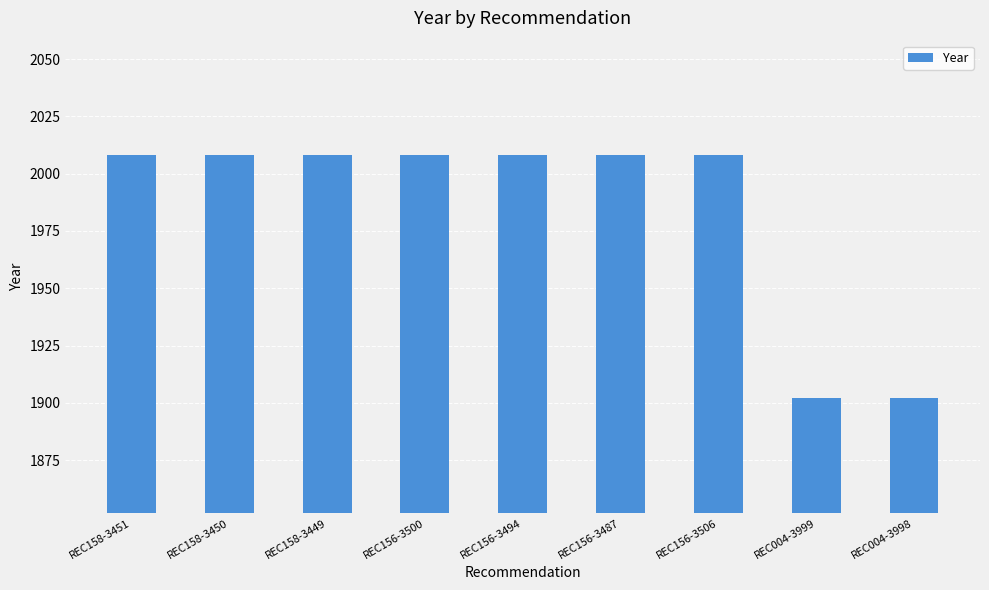

How many series are shown in this chart?

1